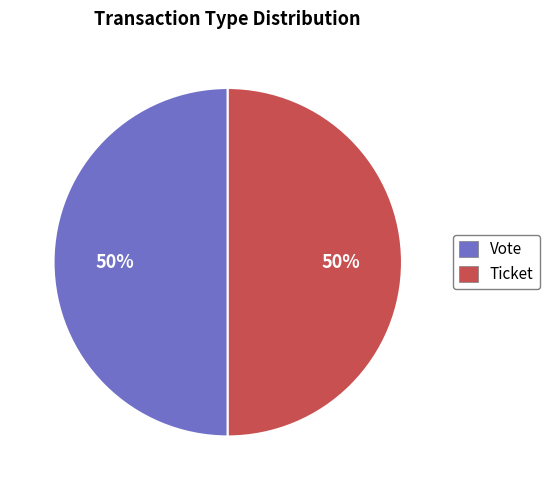

To the nearest percent, what is the average slice percentage?

50%